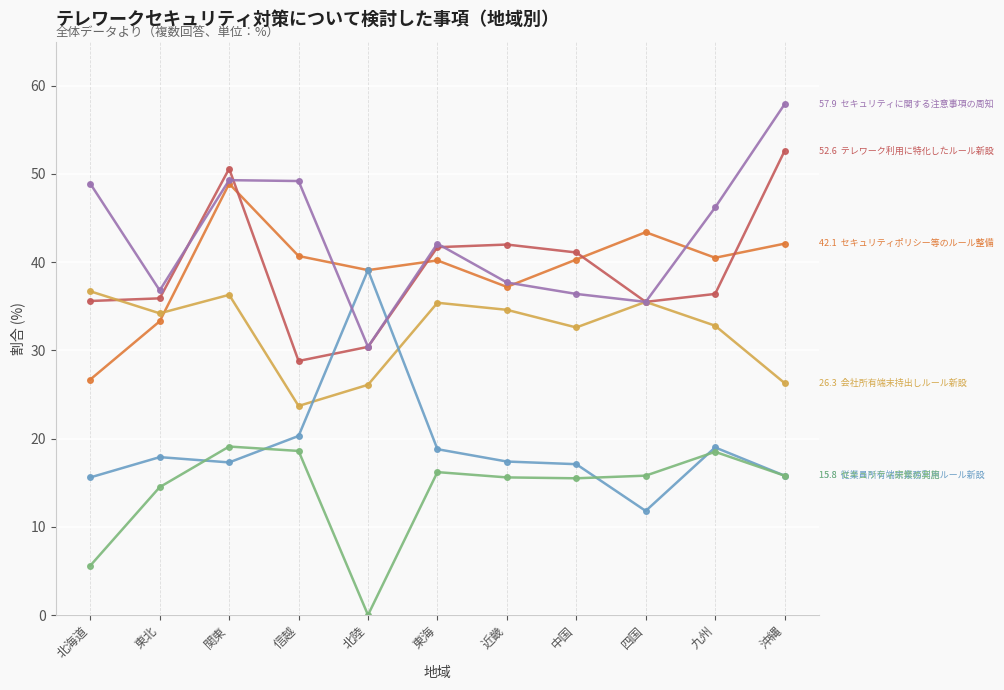

What position from the left is 中国?

8